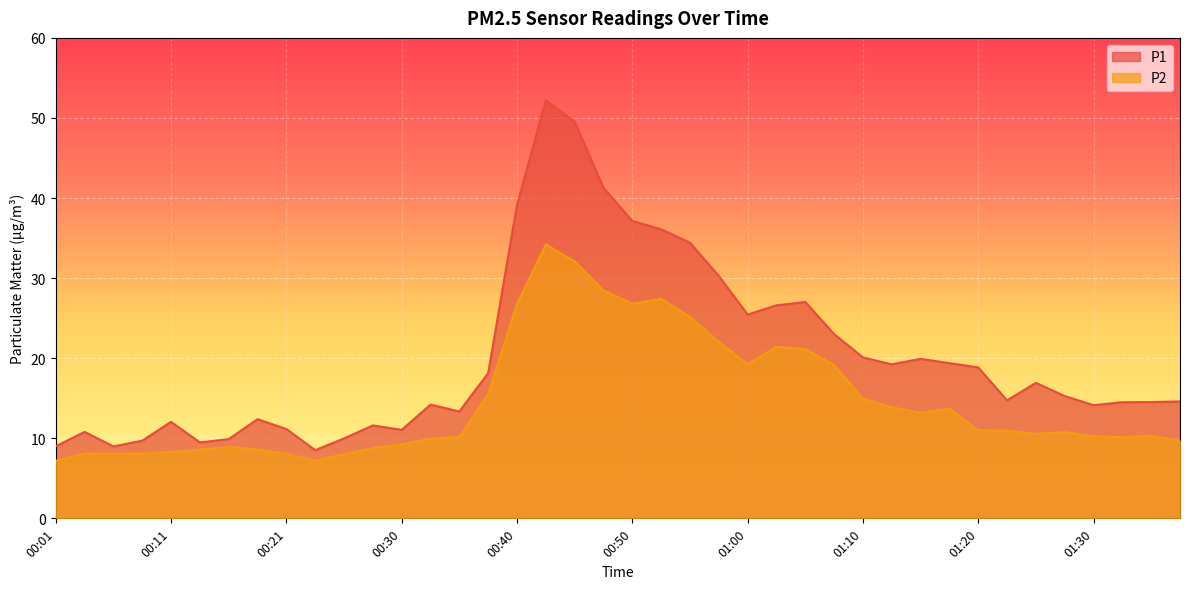

How many series are shown in this chart?

2